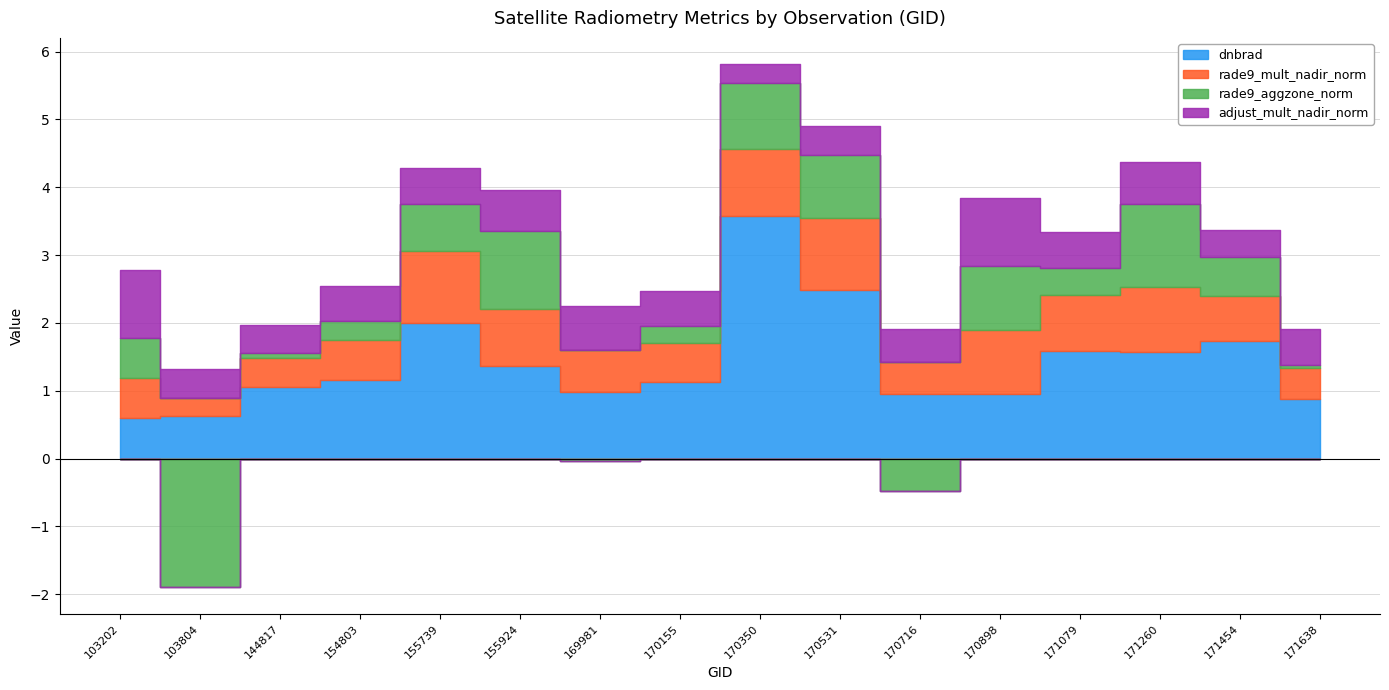

In rade9_mult_nadir_norm, how many points are lower than both neighbors (excluding endpoints)?

4